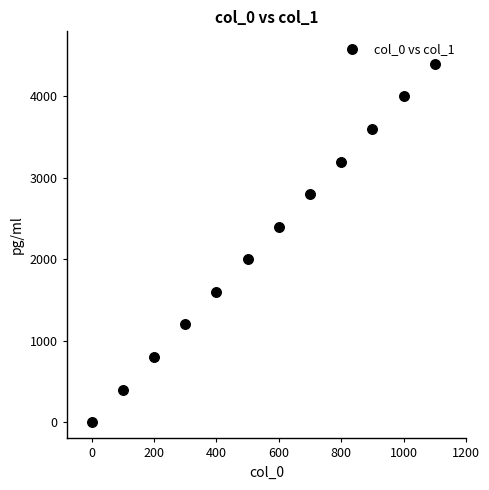

What is the average X value?

550